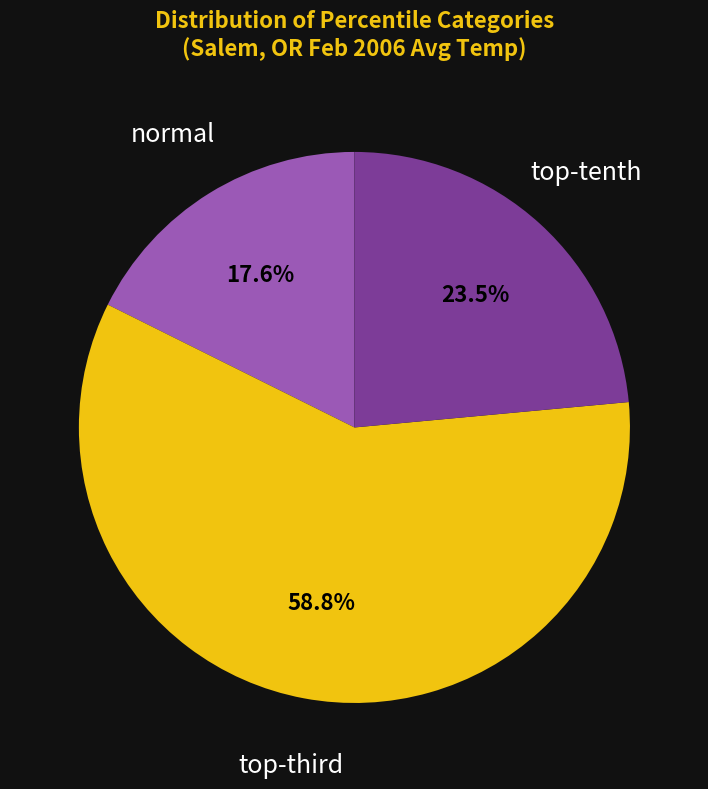

Which slice is the largest?

top-third